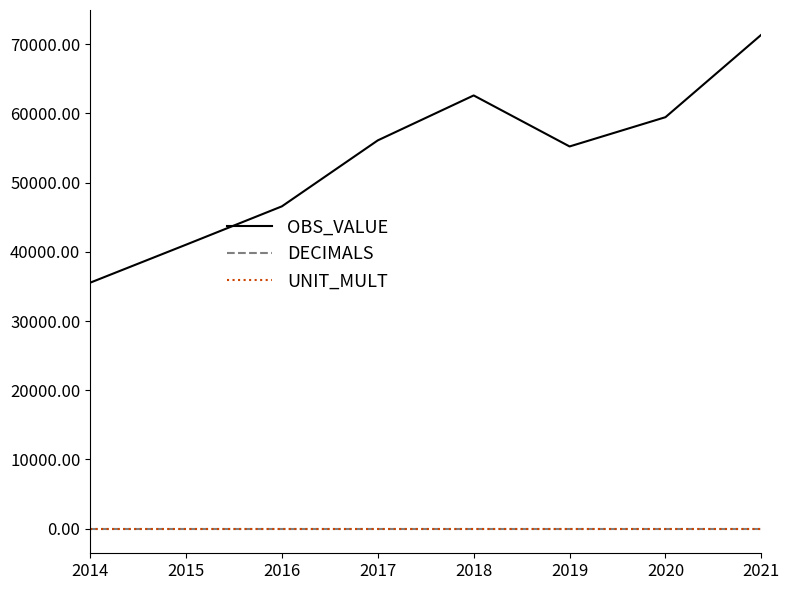

At which category is the sum across all series the highest?

2021